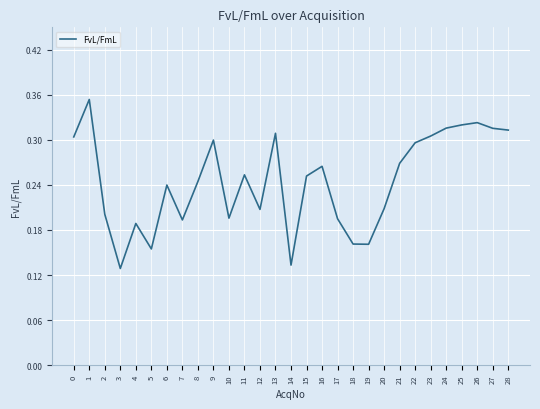

True or false: the data shows 0.2 at 6.

True